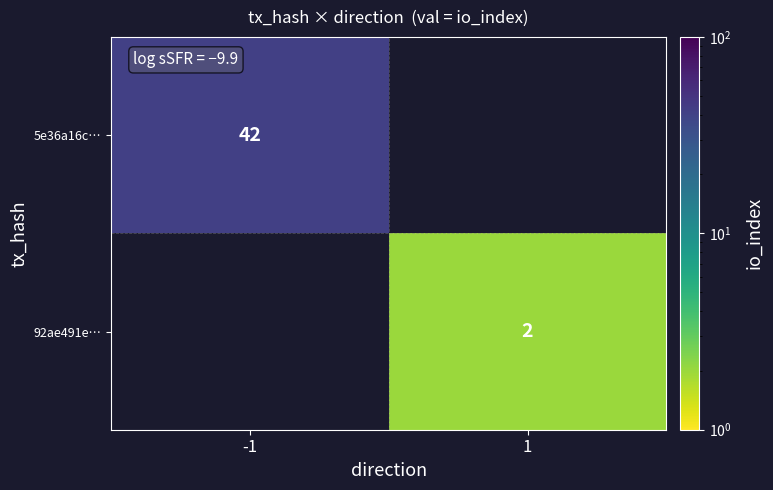

The 92ae491e… series shows 3 at 1. True or false?

False